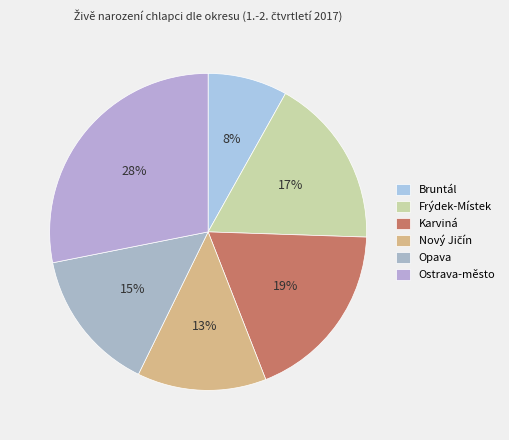

To the nearest percent, what is the difference between the largest and smallest slice percentages?

20%